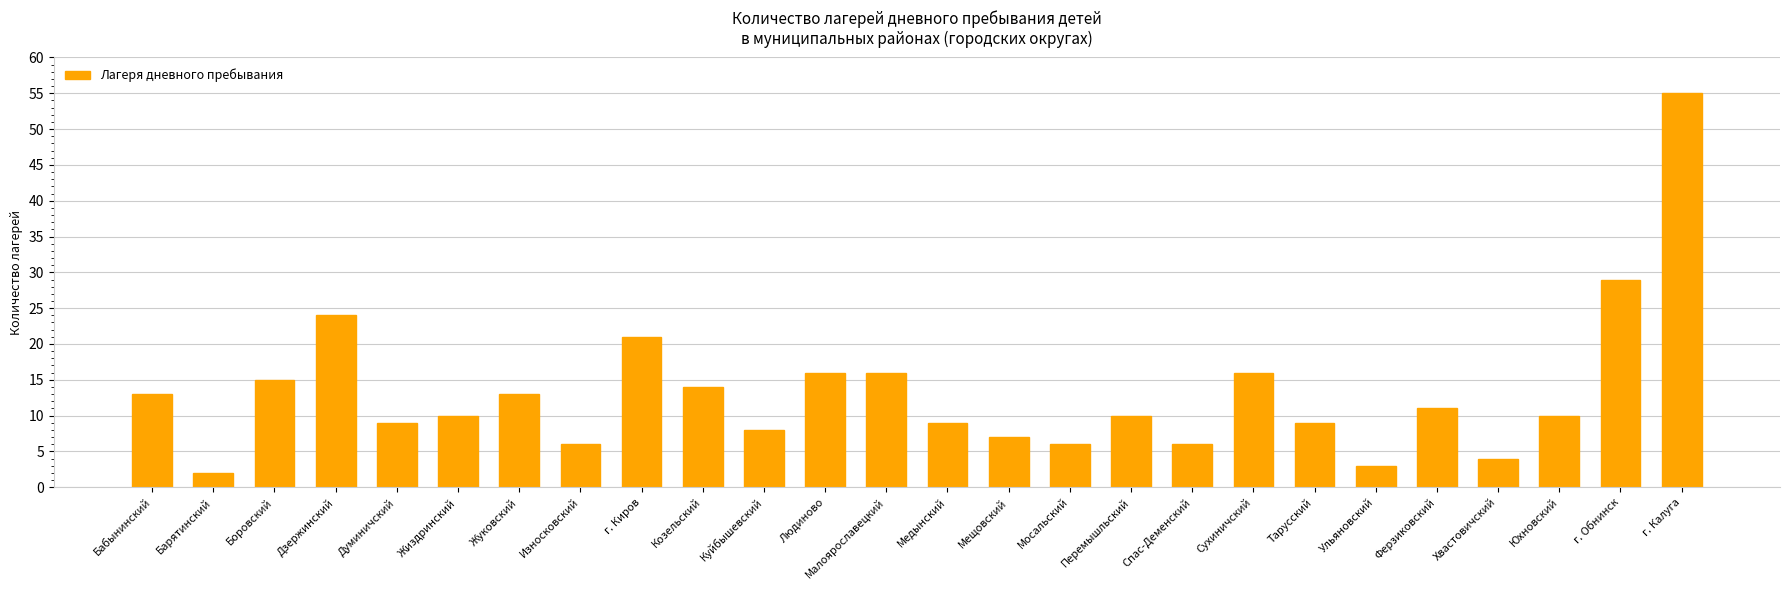

What is the label of the 21st bar from the left?

Ульяновский